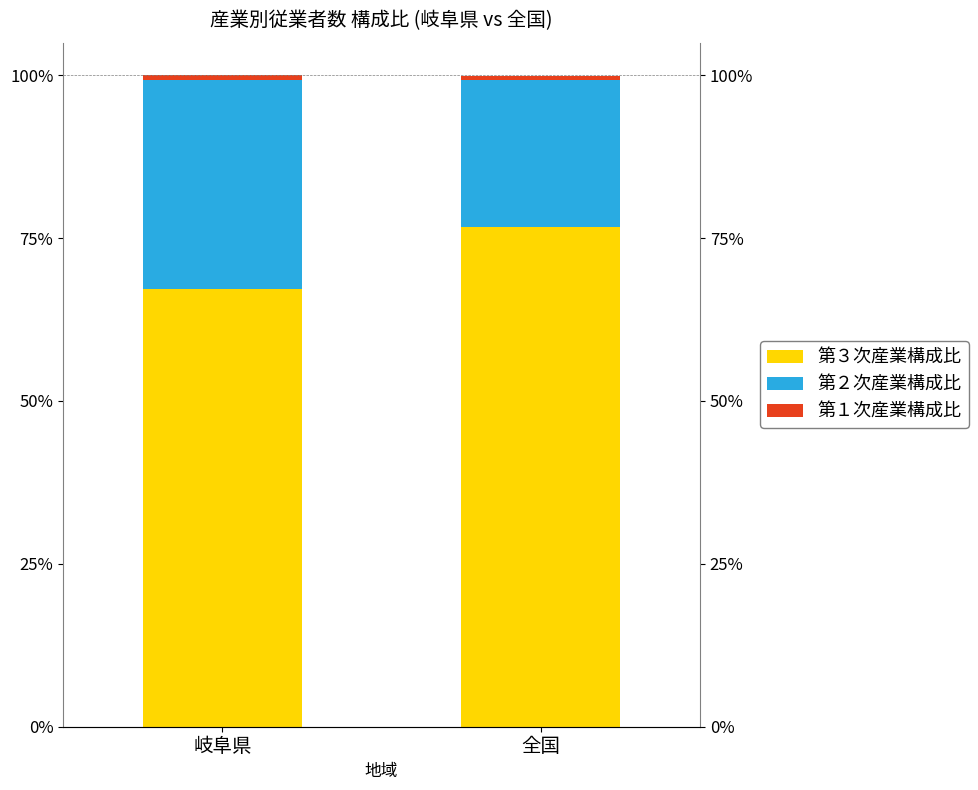

What is the sum of the 第３次産業構成比 values at 全国 and 岐阜県?

143.9